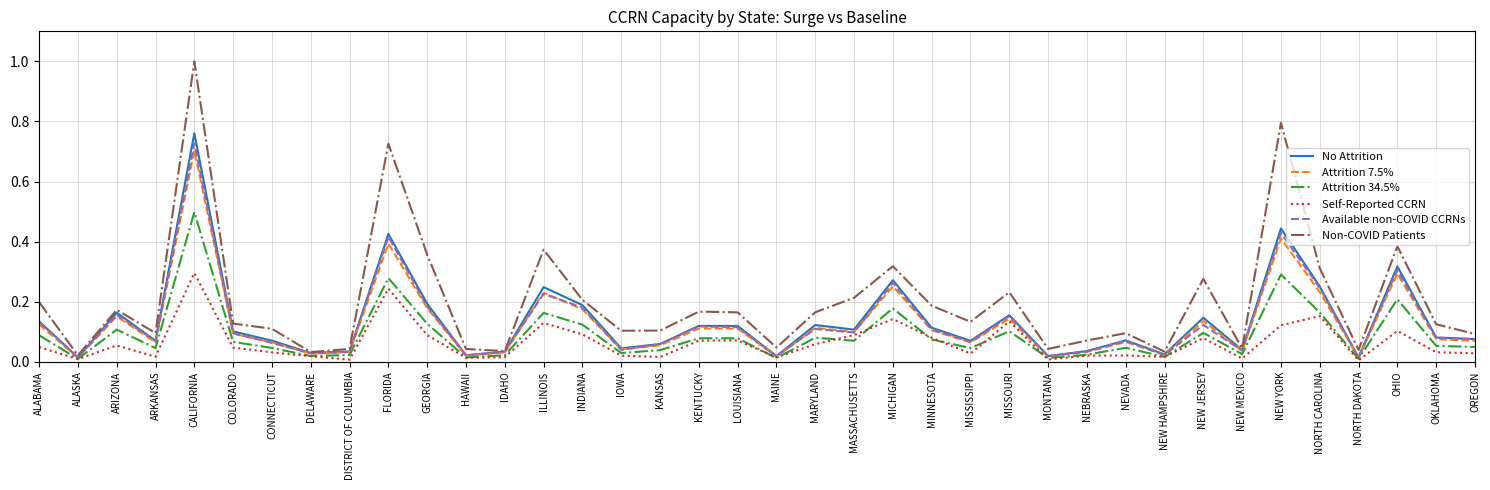

What position from the right is MARYLAND?

18